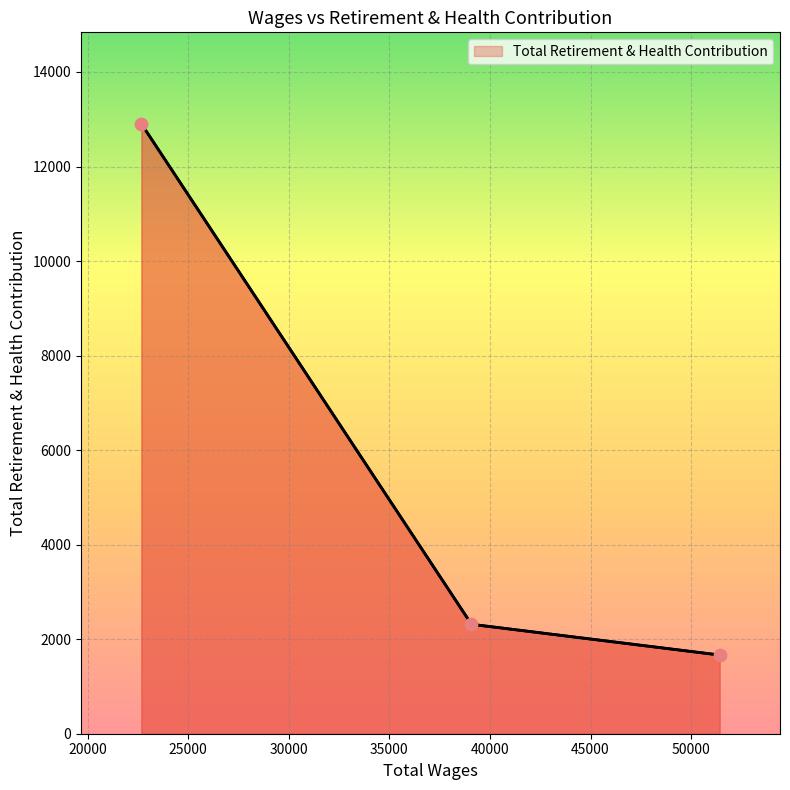

Approximately how many times larger is the value at 51418.0 compared to 22672.0?

0.1